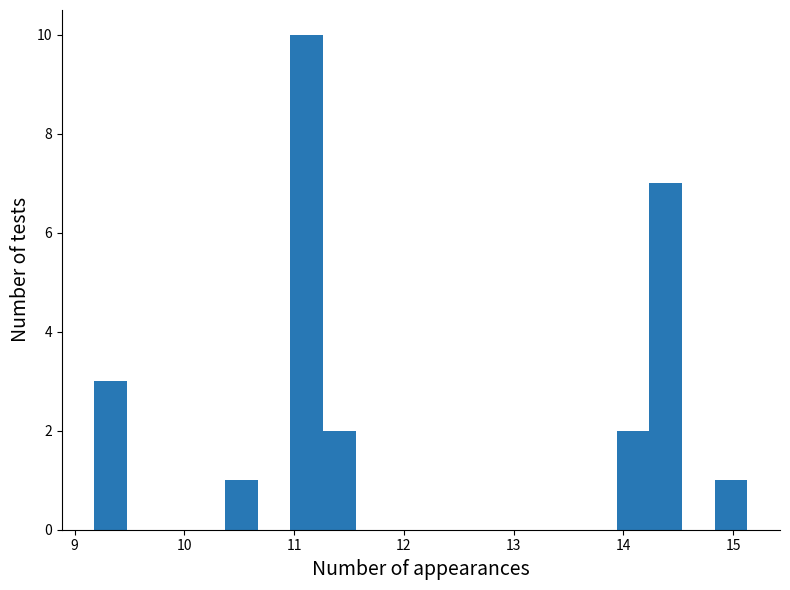

Read against the x-axis, roughly where is the centre of the tallest bar?

11.1